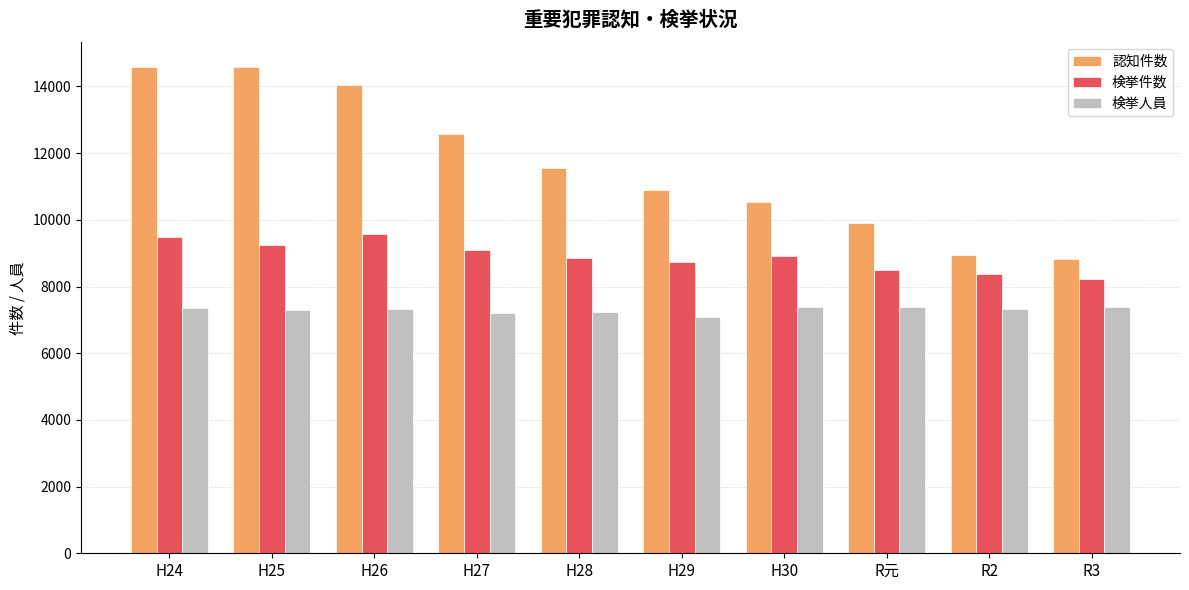

Which series has the widest spread of values?

認知件数